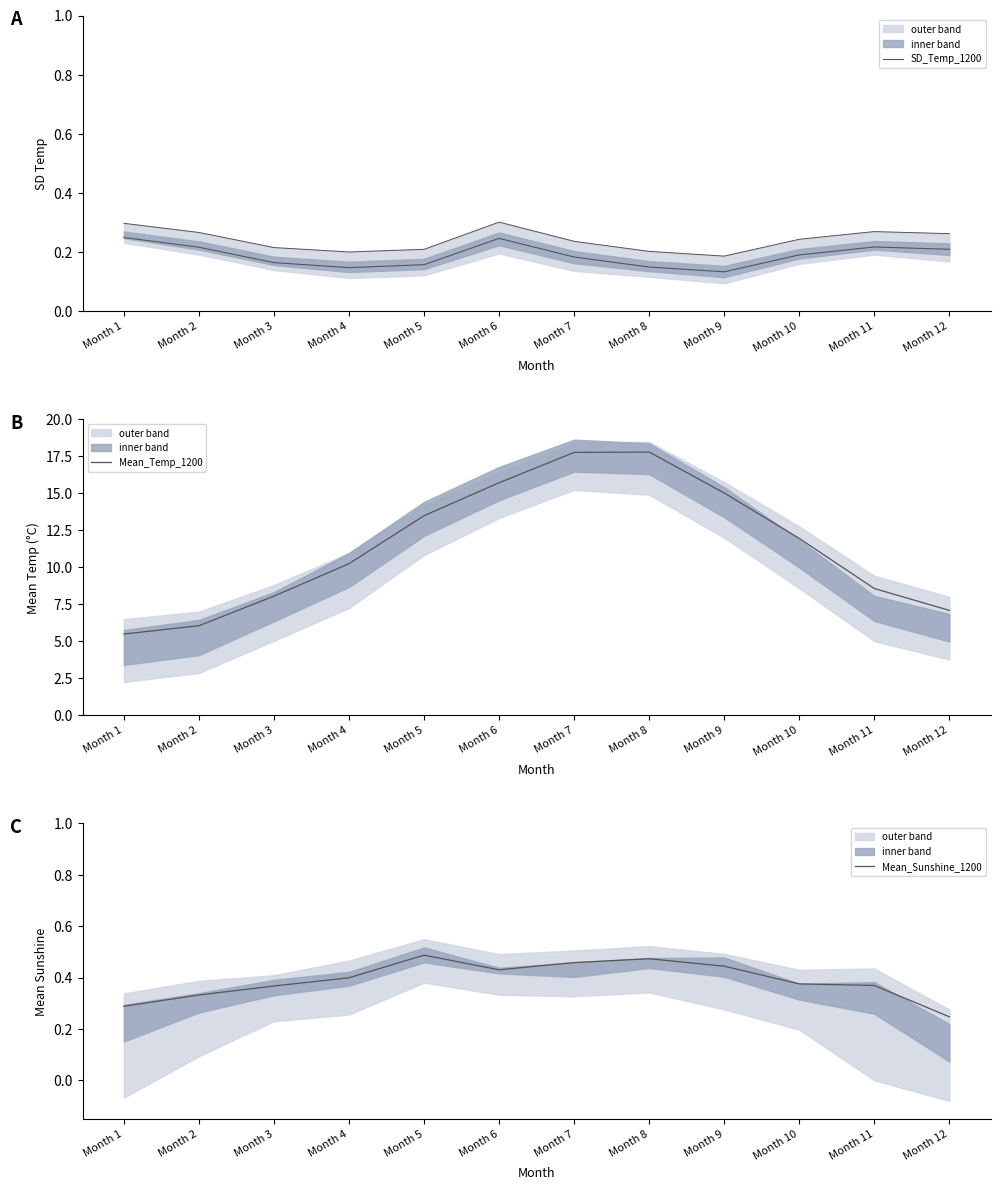

Does the chart display data point markers on the line(s)?

No